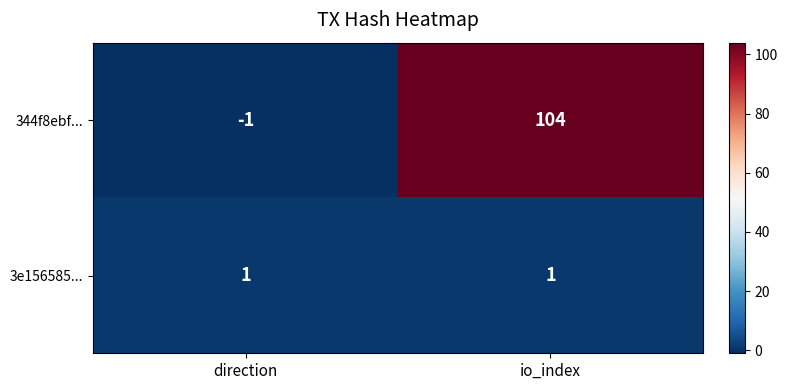

Between direction and io_index, which series saw the biggest shift?

344f8ebf...